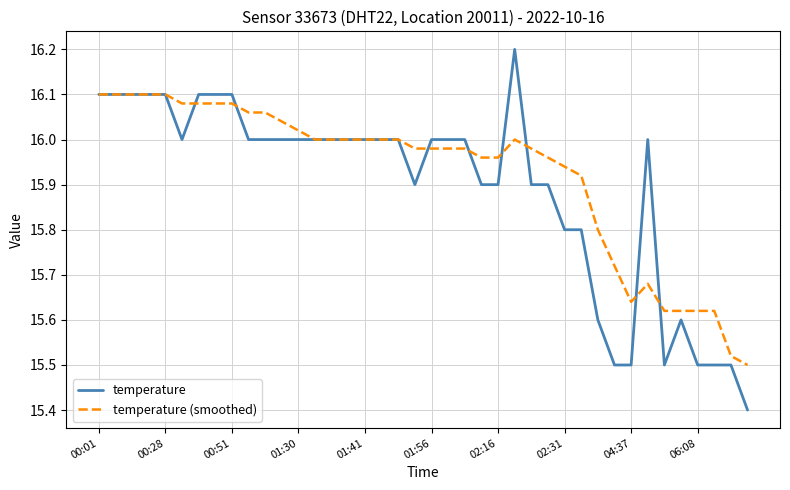

Which series has the widest spread of values?

temperature